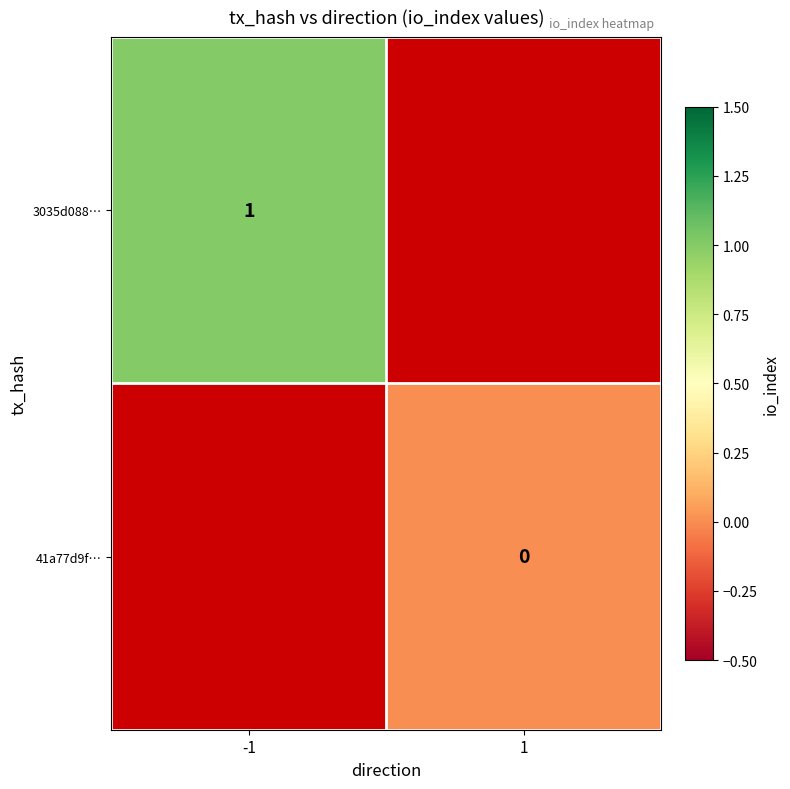

Between 1 and -1, which is larger?

-1